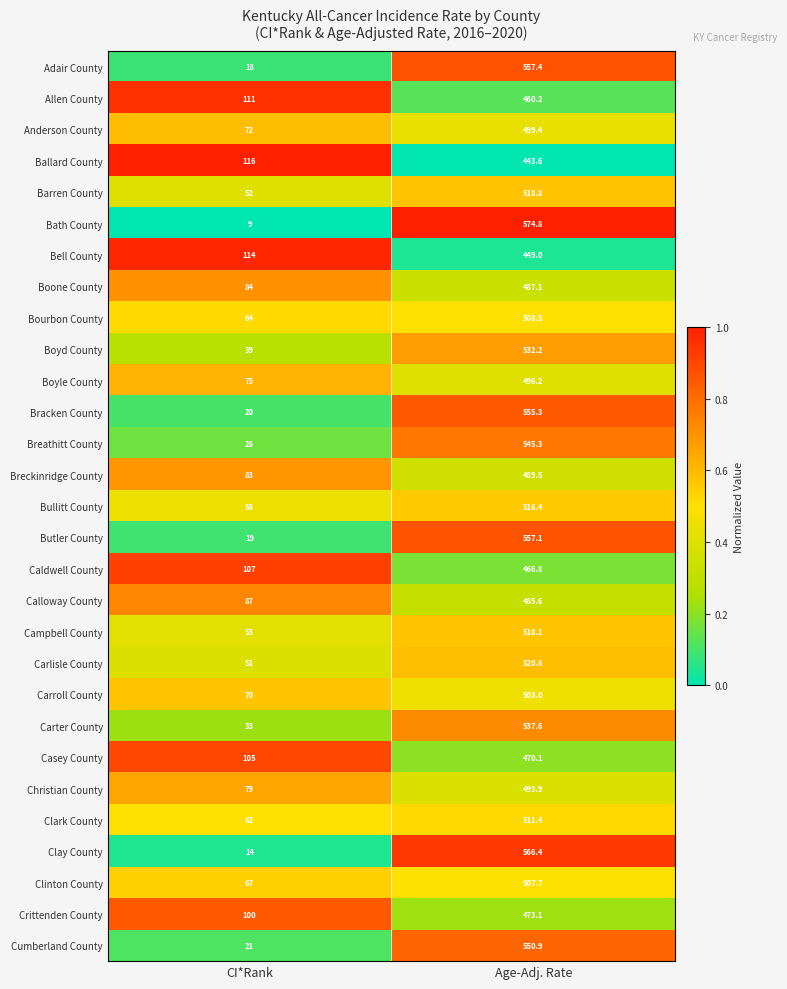

Which series has the largest total across all categories?

Bath County